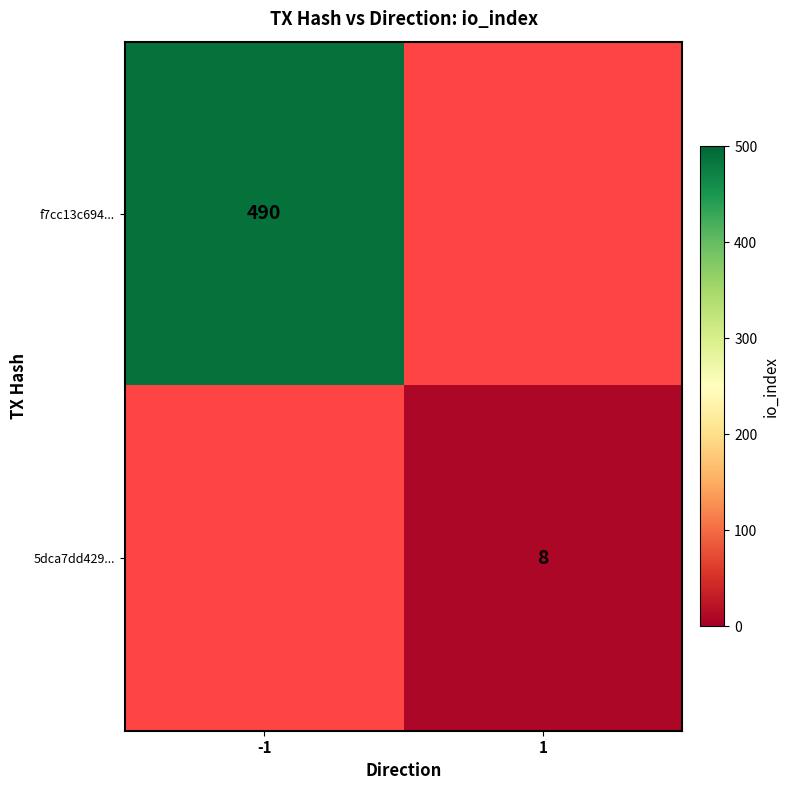

Is it true that 5dca7dd429... equals 4 at 1?

False